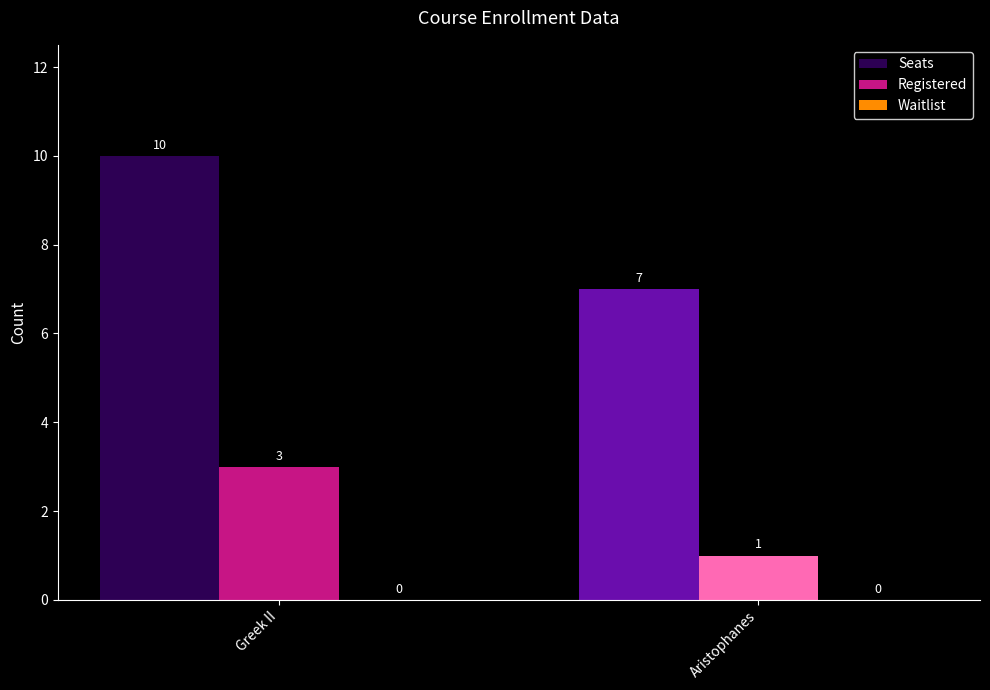

Which series has the largest total across all categories?

Seats